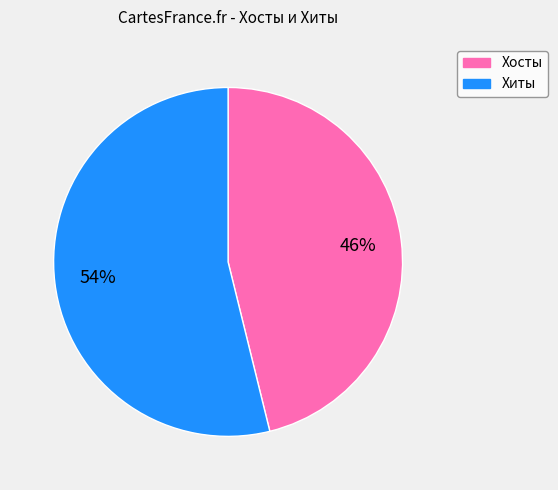

True or false: Хиты accounts for 60% of the total.

False